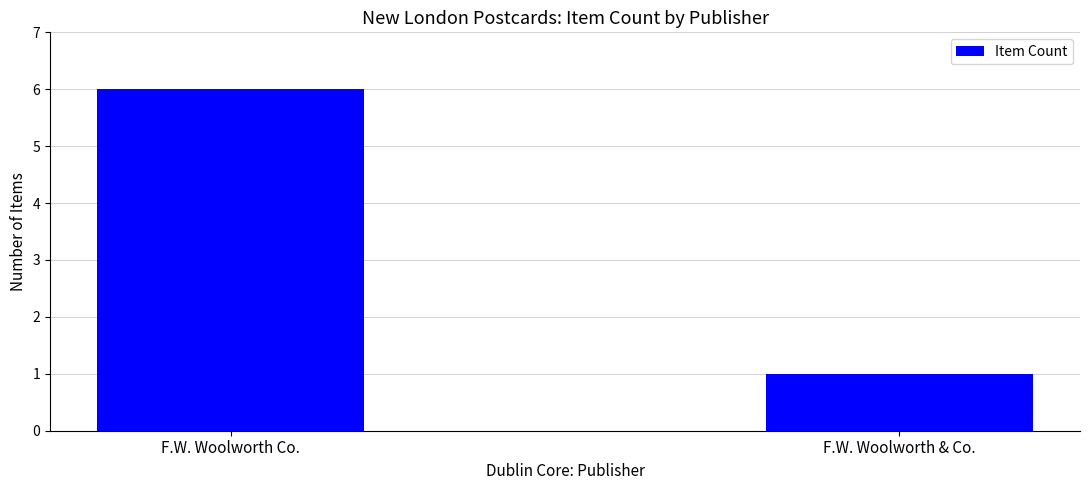

Reading left to right, extract all data points from this chart.

F.W. Woolworth Co.=6	F.W. Woolworth & Co.=1